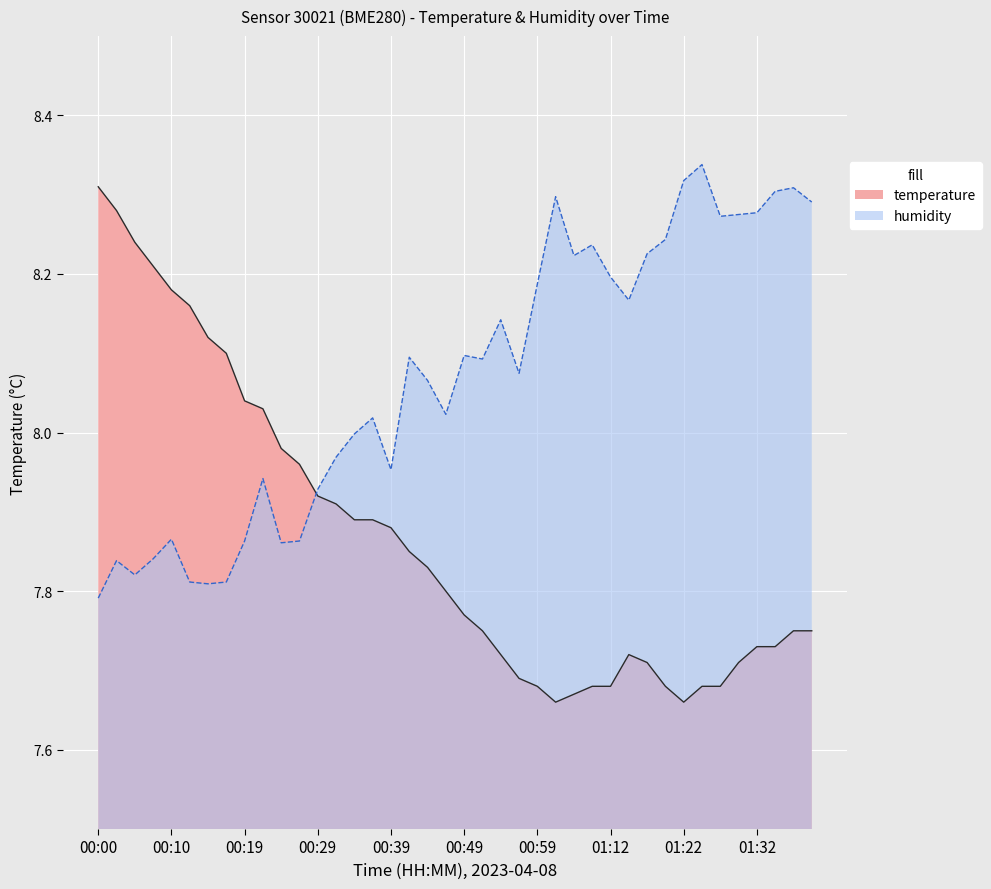

What is the label of the 2nd point from the right?

01:37